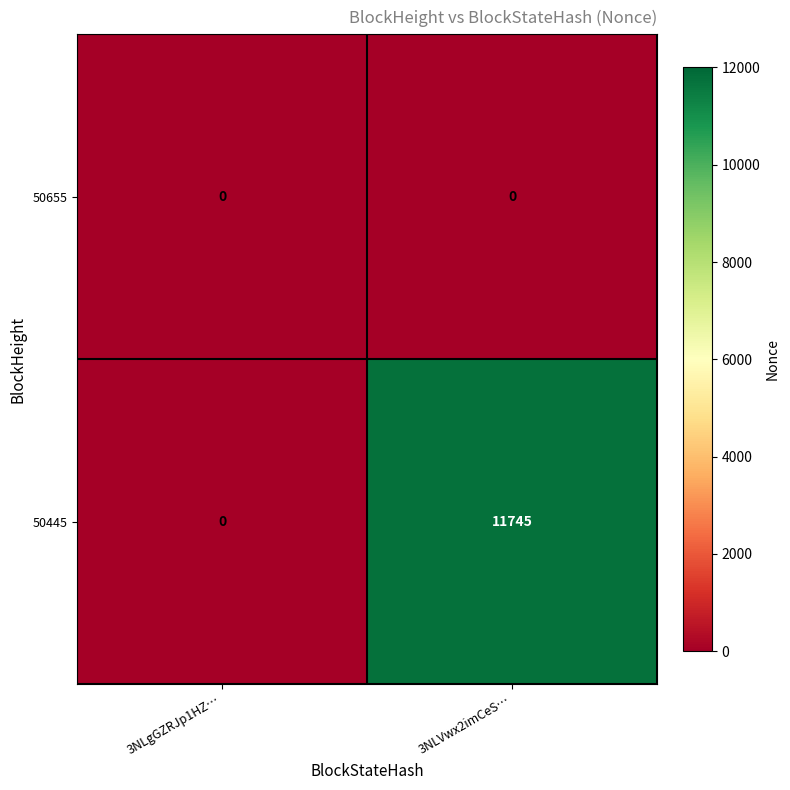

List the series in order of their overall mean, lowest first.

50655, 50445